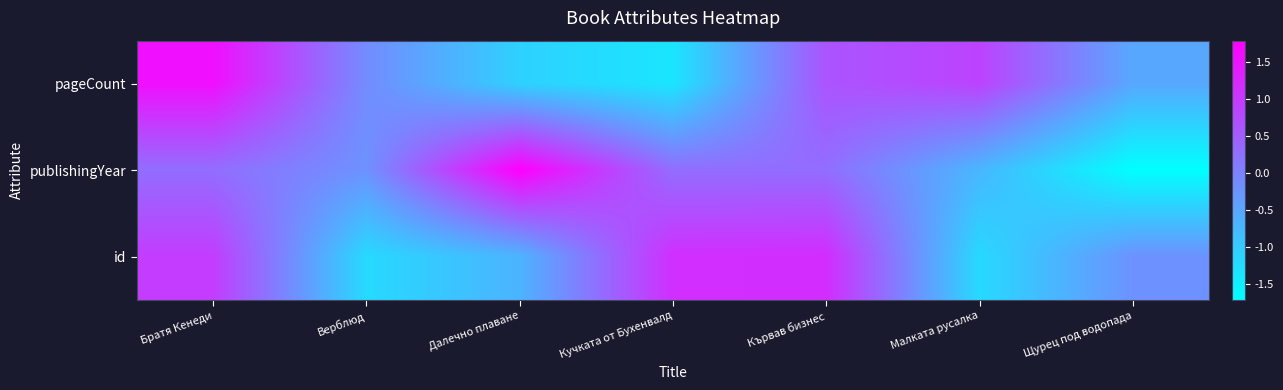

How many series are shown in this chart?

3